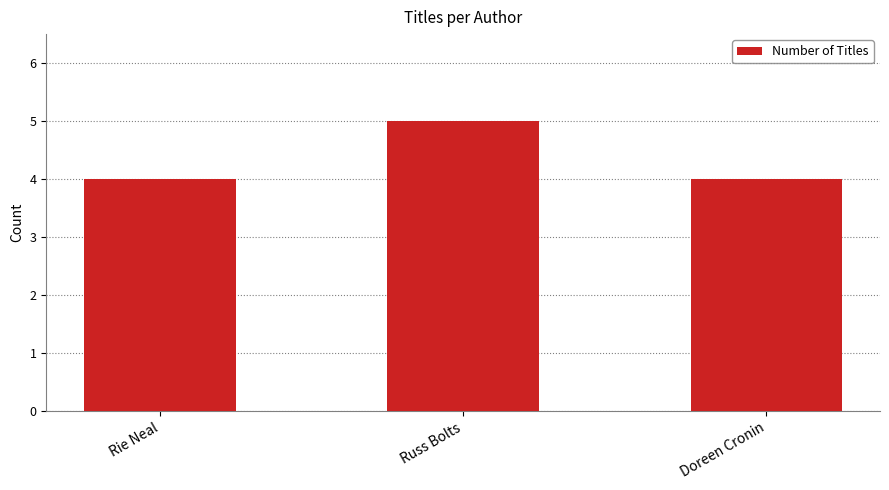

What value does the data have at Doreen Cronin?

4